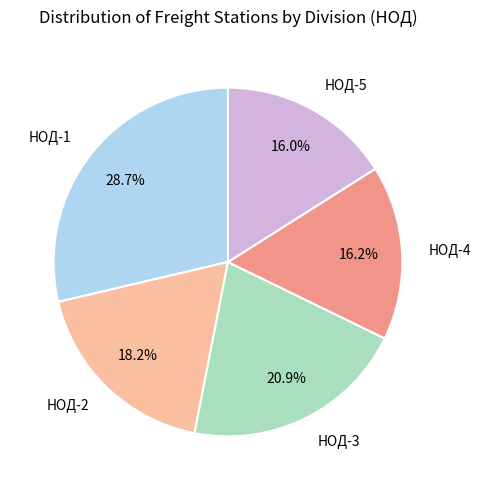

Approximately how many times larger is the value at НОД-2 compared to НОД-1?

0.6